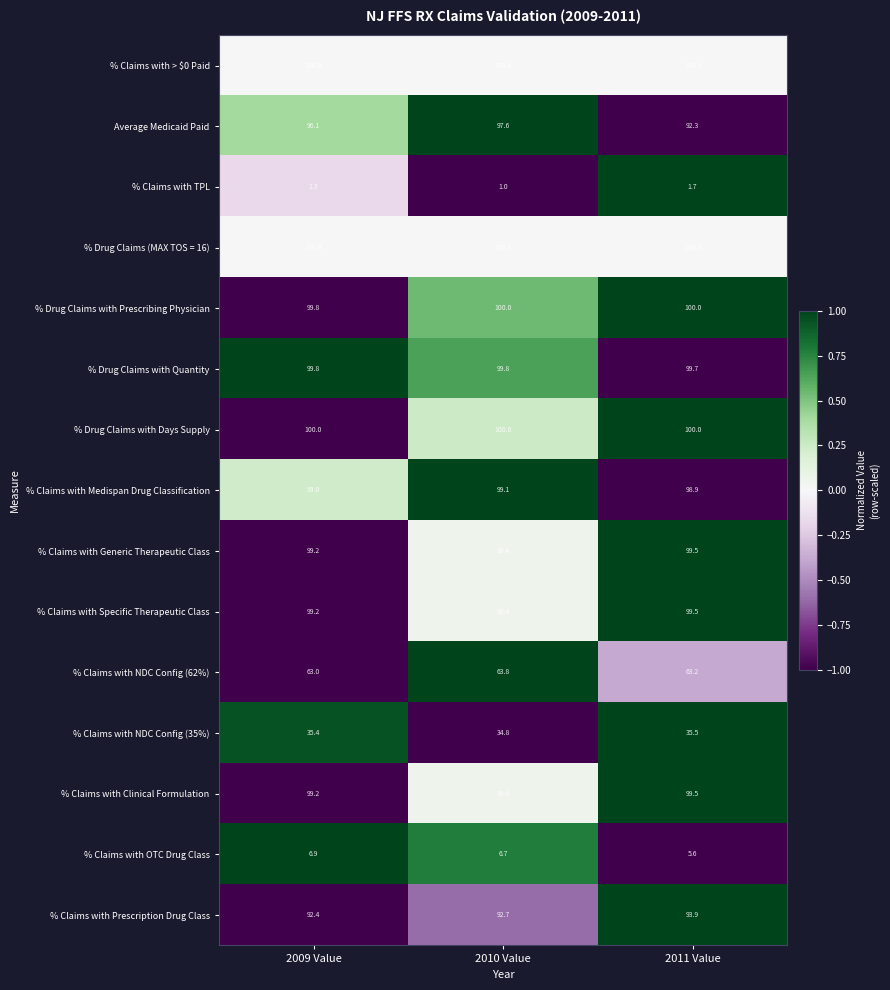

What is the difference between the maximum and minimum values in the % Claims with NDC Config (35%) series?

0.7